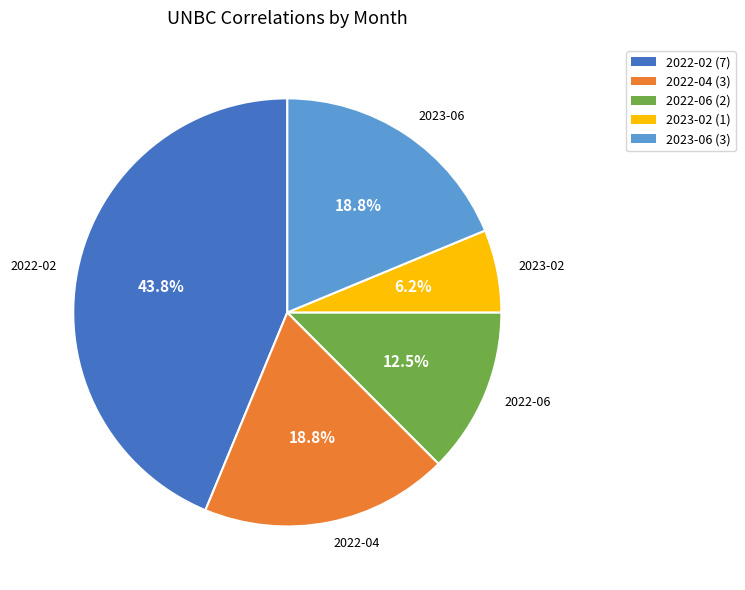

Which has a higher value, 2023-02 or 2022-06?

2022-06